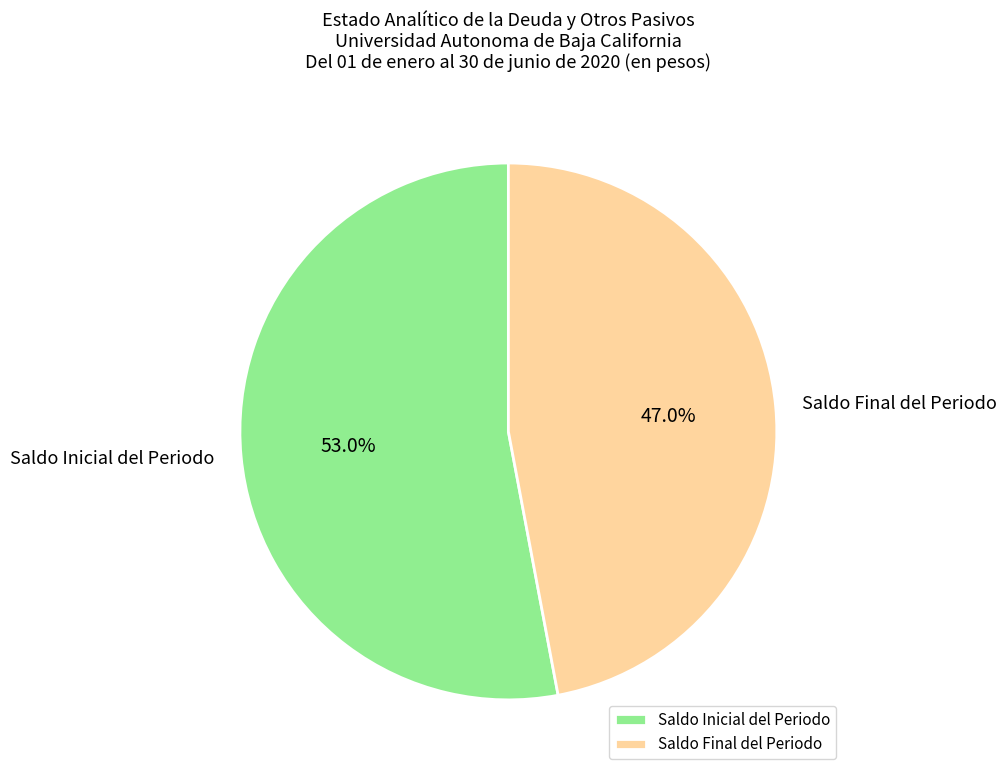

Rank the categories by value from highest to lowest.

Saldo Inicial del Periodo, Saldo Final del Periodo